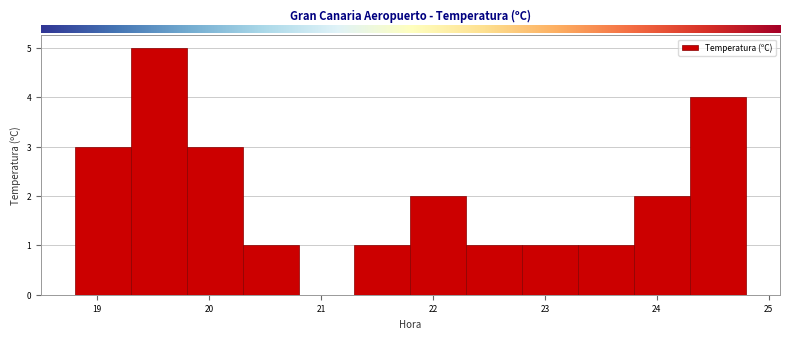

Reading left to right, list every bar in this chart as the range it spans on the x-axis followed by its height. The values are not printed on the chart, so give them approximately, as read against the axis.

18.8 to 19.3: 3
19.3 to 19.8: 5
19.8 to 20.3: 3
20.3 to 20.8: 1
20.8 to 21.3: 0
21.3 to 21.8: 1
21.8 to 22.3: 2
22.3 to 22.8: 1
22.8 to 23.3: 1
23.3 to 23.8: 1
23.8 to 24.3: 2
24.3 to 24.8: 4